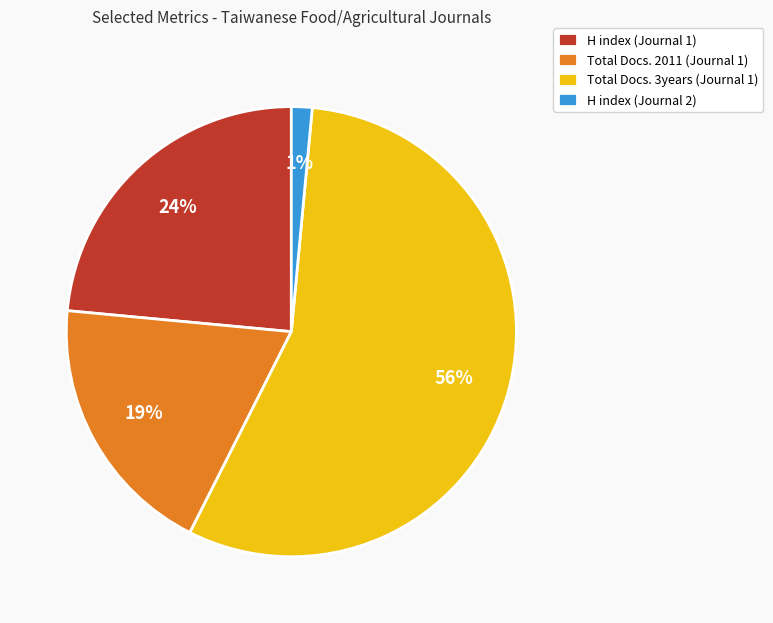

How many segments does this pie chart have?

4